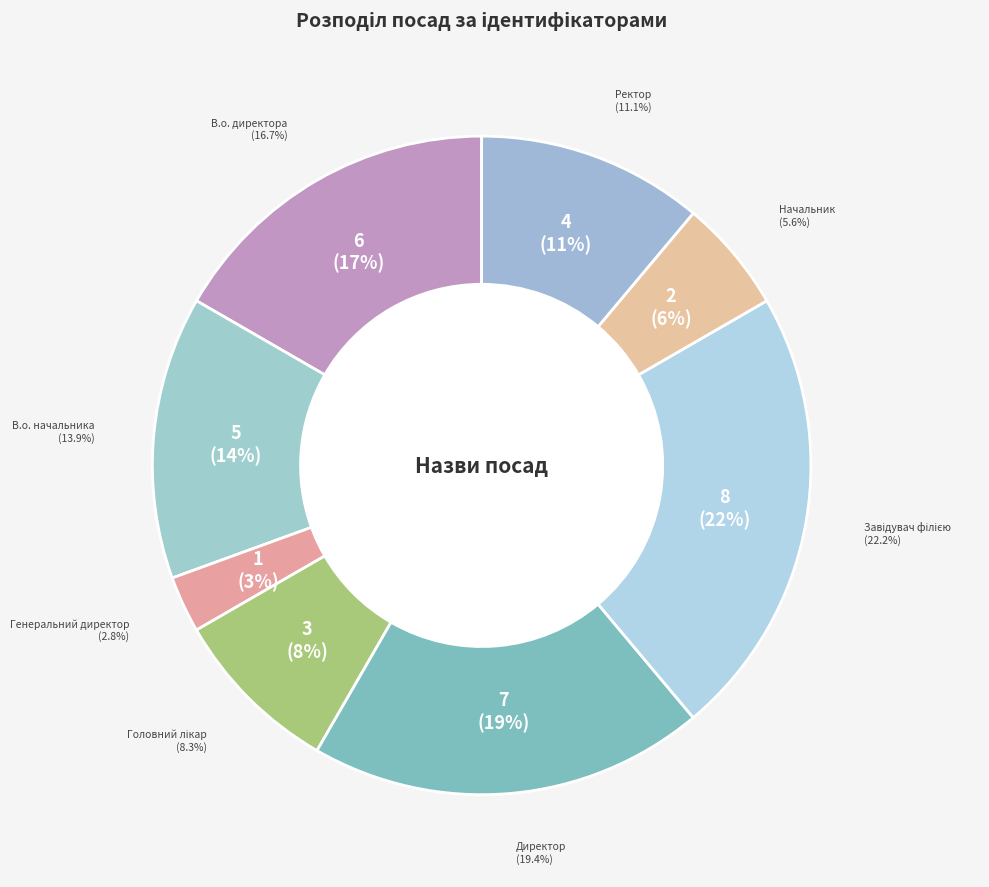

Which category has the biggest portion of the pie?

Завідувач філією